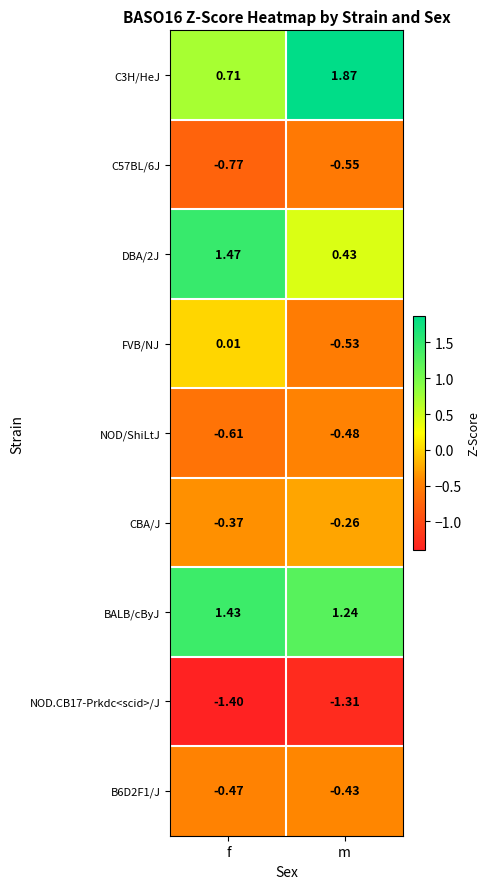

Rank the series at m from highest to lowest value.

C3H/HeJ, BALB/cByJ, DBA/2J, CBA/J, B6D2F1/J, NOD/ShiLtJ, FVB/NJ, C57BL/6J, NOD.CB17-Prkdc<scid>/J